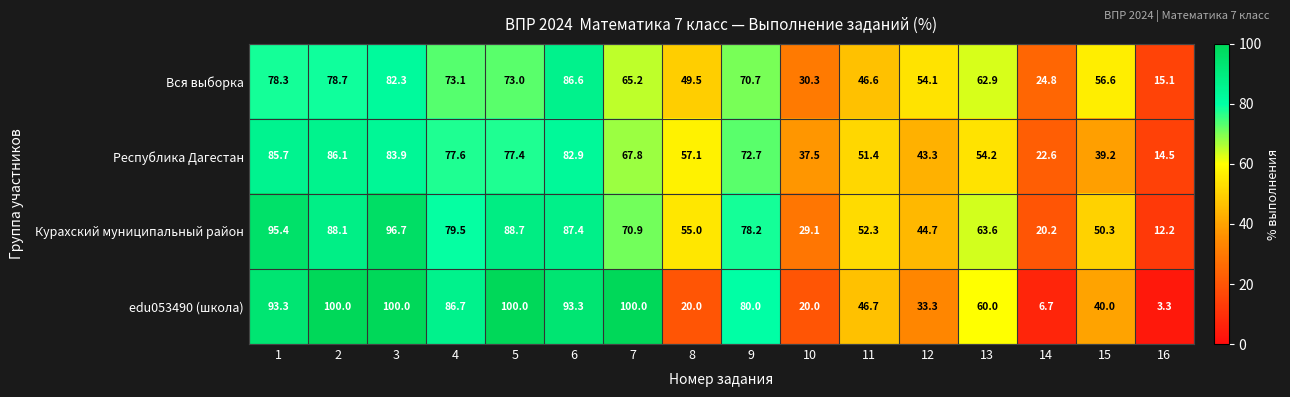

What is the smallest value displayed?

3.3